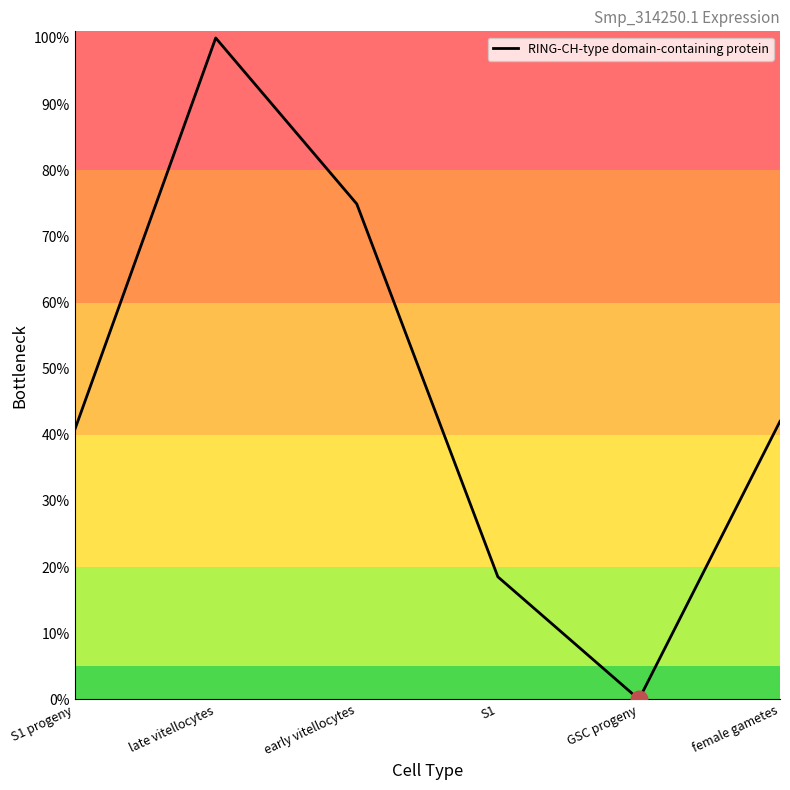

Where does the data first go above 42?

late vitellocytes